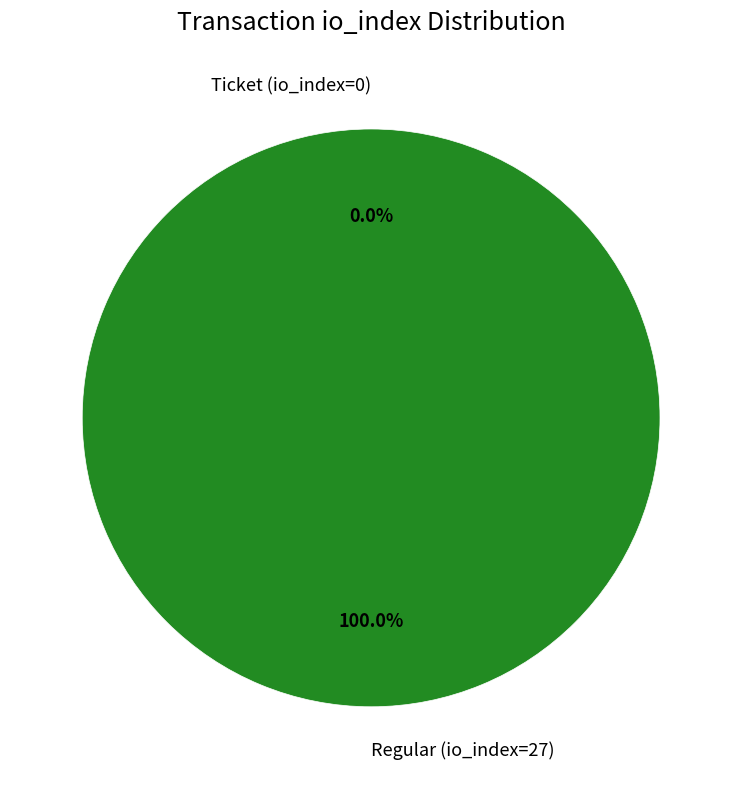

Is it true that Regular (io_index=27) is 100% of the pie?

True